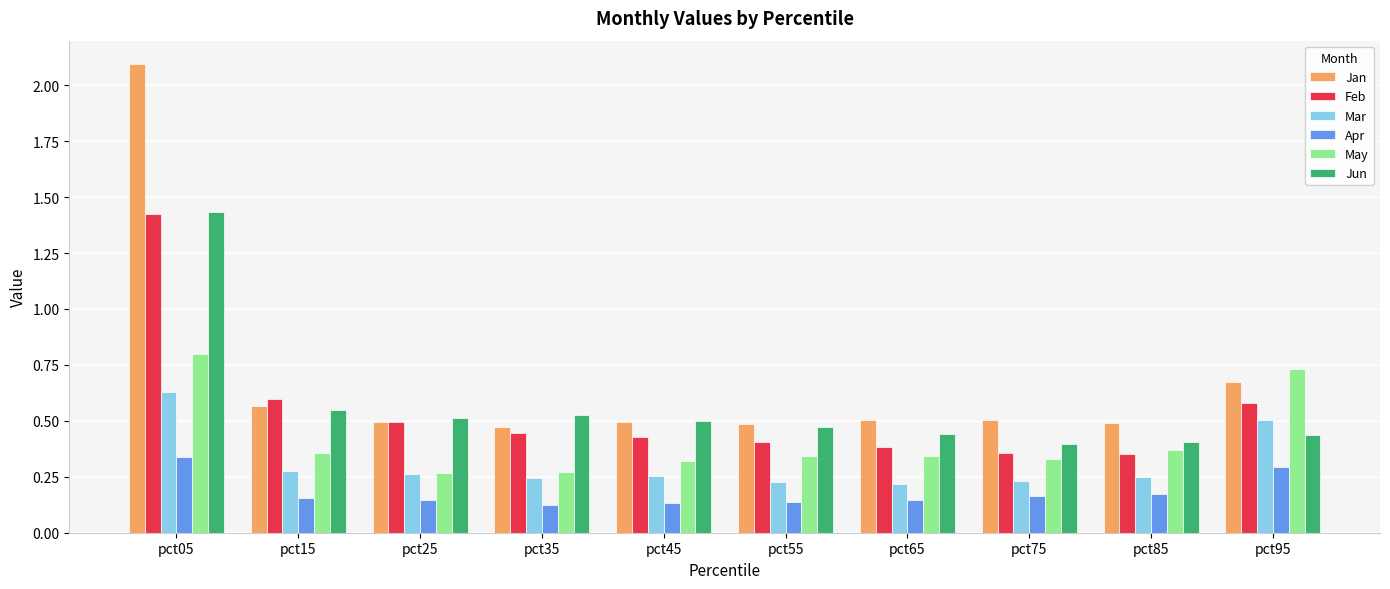

How many bars are there in total?

60